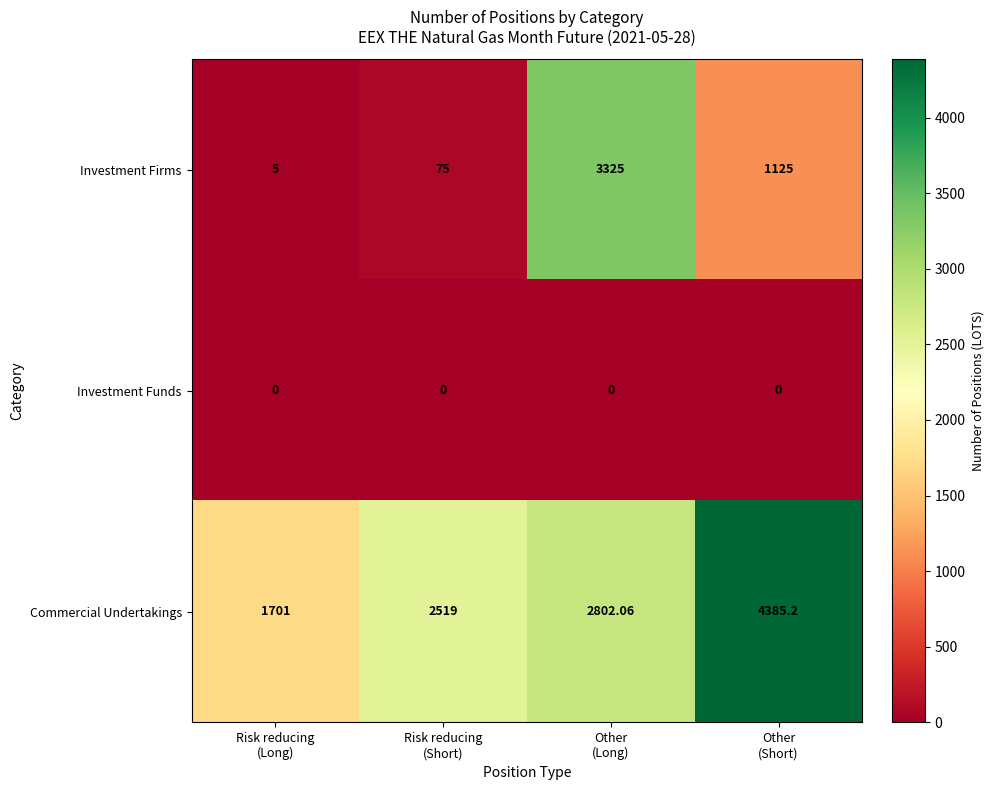

Which series has the widest spread of values?

Investment Firms